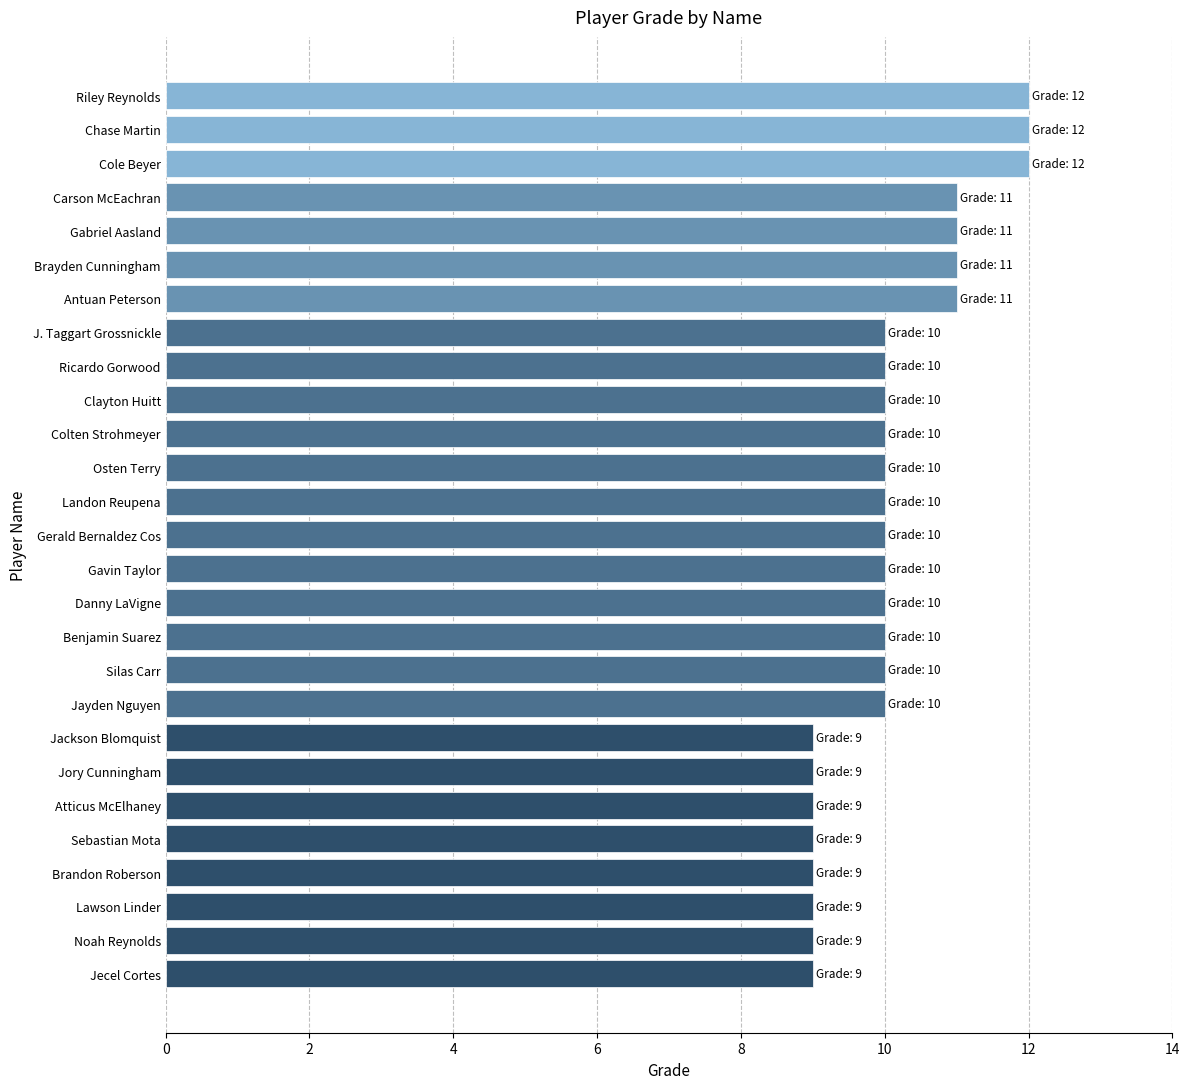

The chart shows a value of 8 at Riley Reynolds. True or false?

False